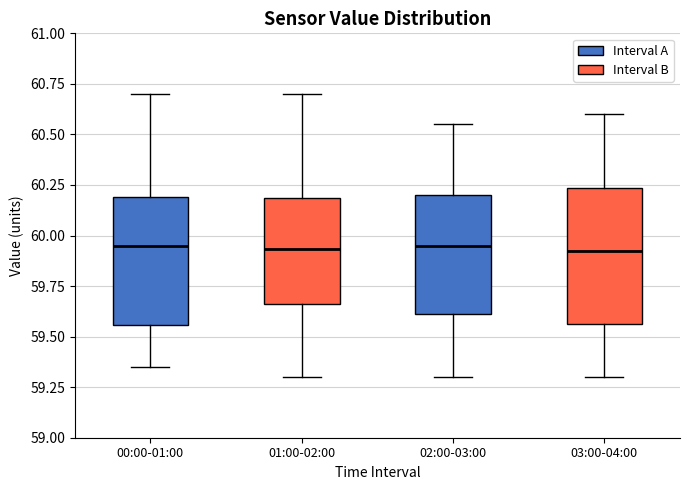

Reading left to right, transcribe this box plot: for each box, give where its median line is, the range the box spans, and where its two whiskers end, as read against the y-axis. The values are not printed on the chart, so give them approximately, as read against the axis.

00:00-01:00: median 59.95, box 59.55 to 60.20, whiskers 59.35 to 60.70
01:00-02:00: median 59.95, box 59.65 to 60.20, whiskers 59.30 to 60.70
02:00-03:00: median 59.95, box 59.60 to 60.20, whiskers 59.30 to 60.55
03:00-04:00: median 59.95, box 59.55 to 60.25, whiskers 59.30 to 60.60